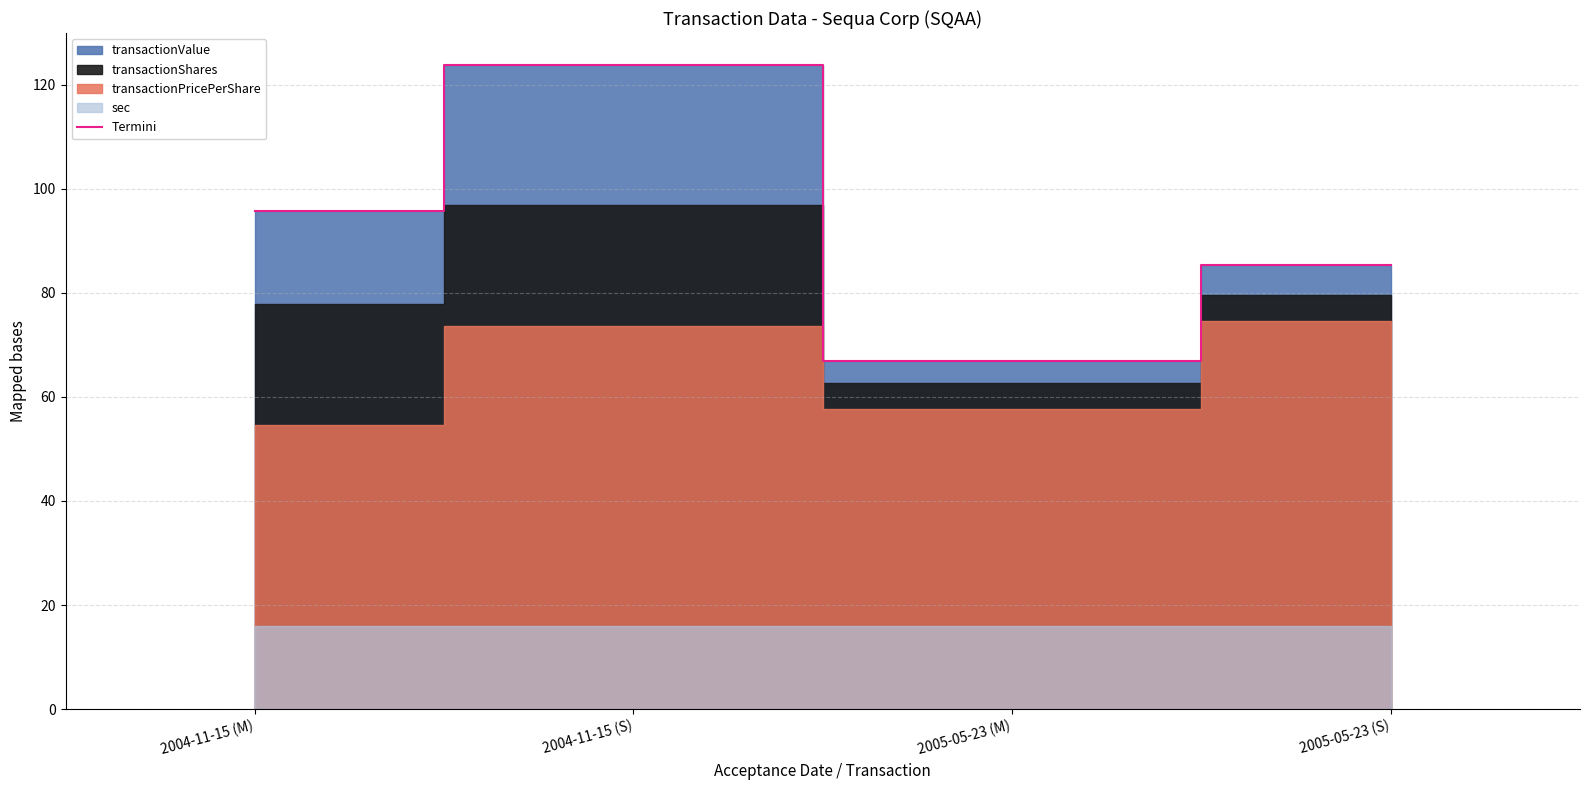

What is the label of the 4th point from the right?

2004-11-15 (M)